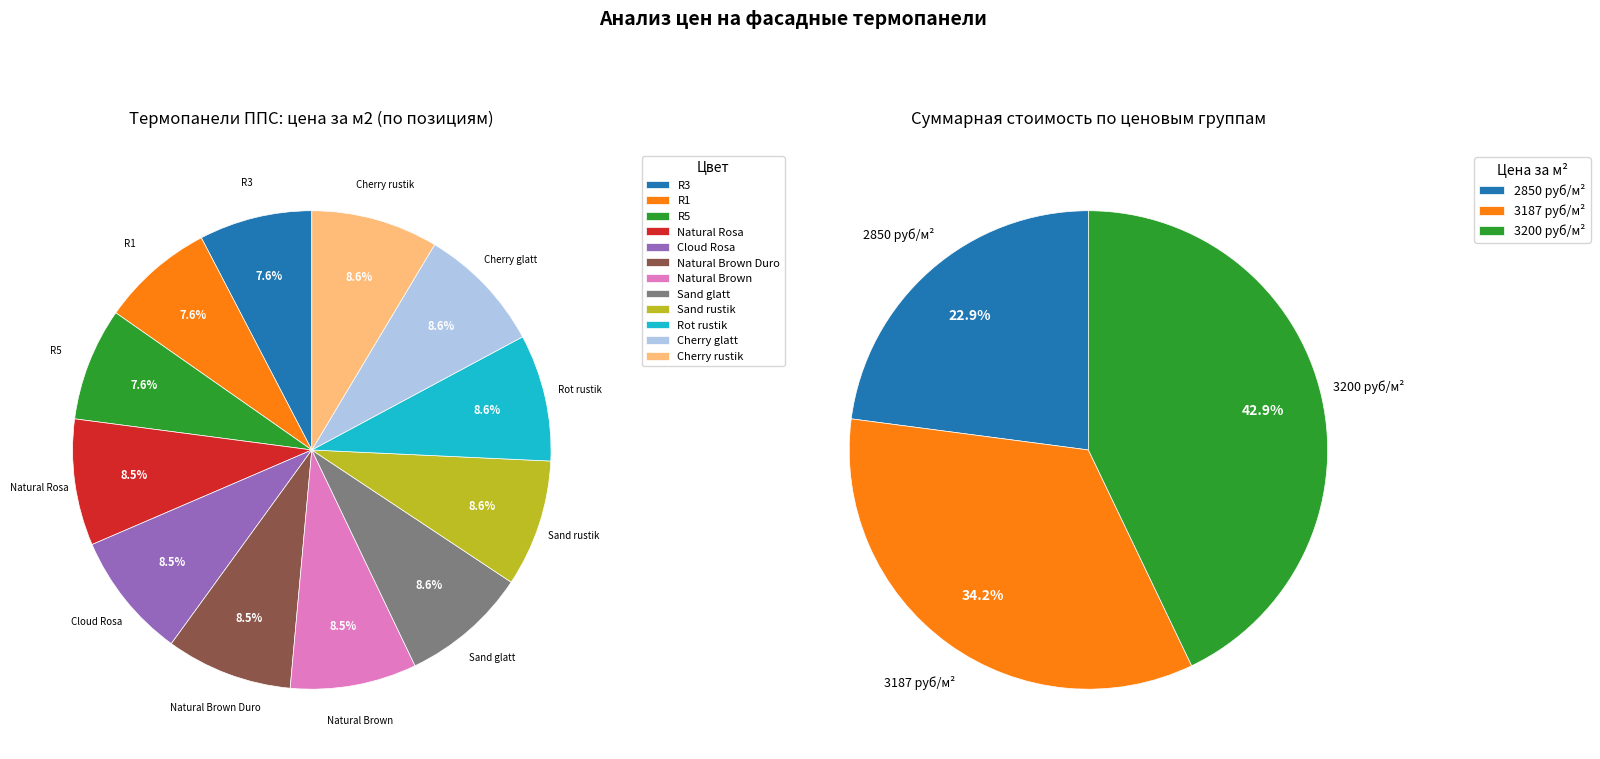

Combined, do R1 and Natural Rosa account for over 50%?

No